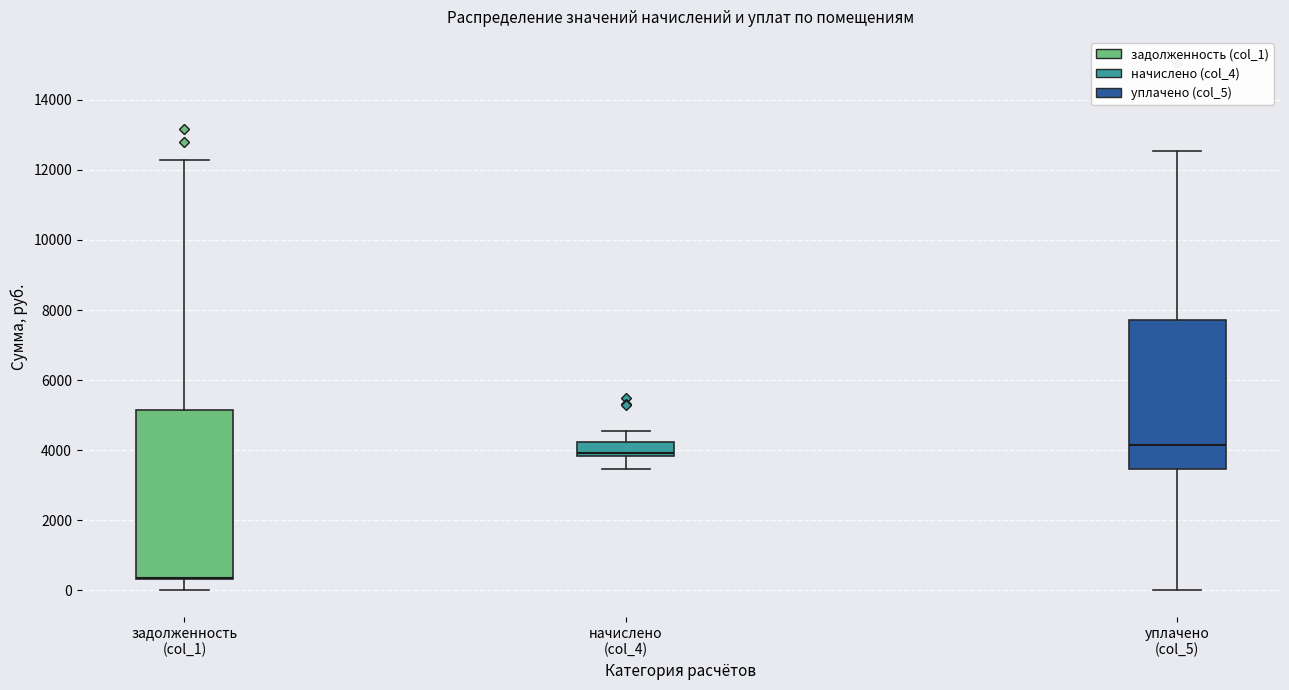

Where does the lower whisker of the box for начислено (col_4) end on the y-axis? The values are not printed on the chart, so give them approximately, as read against the axis.

3400